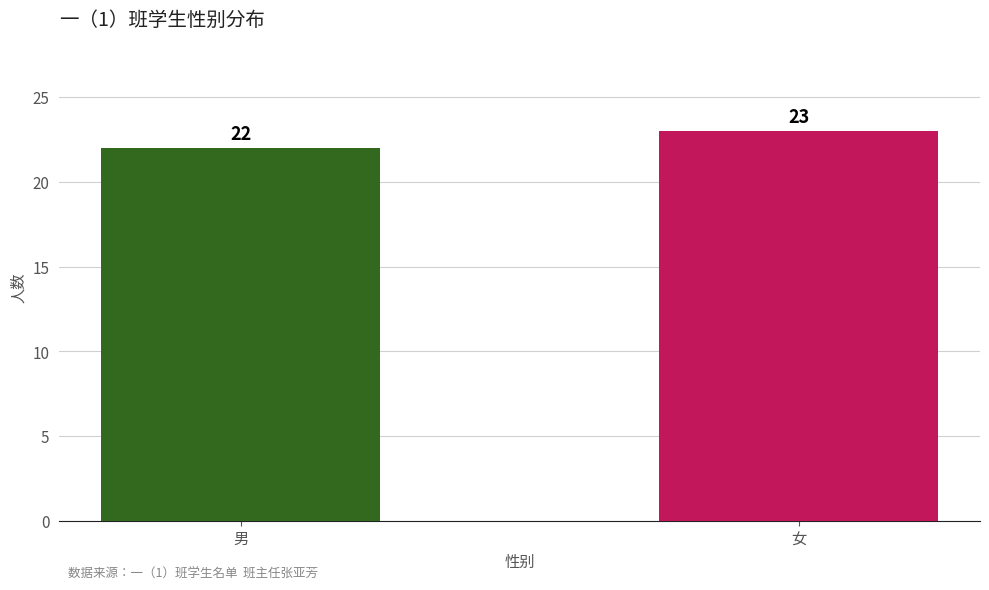

Count the values in the range 22 to 23.

2